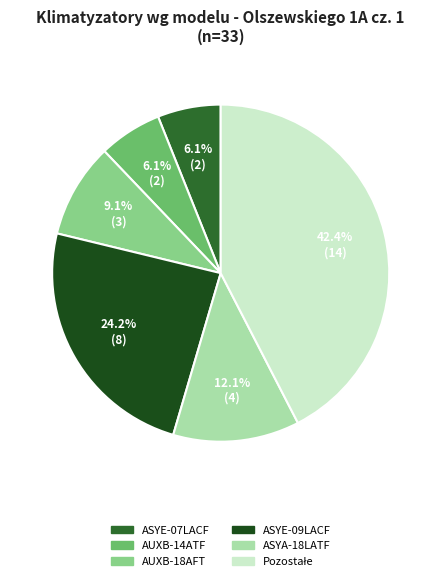

Is there any slice that represents more than half of the pie?

No